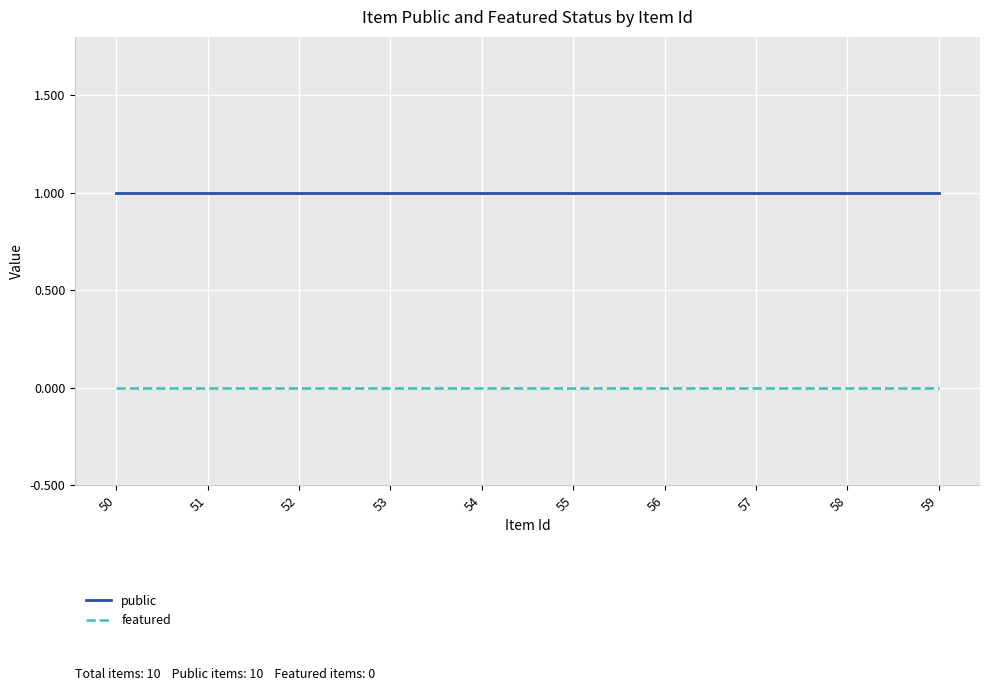

List the series in order of their peak value, highest first.

public, featured